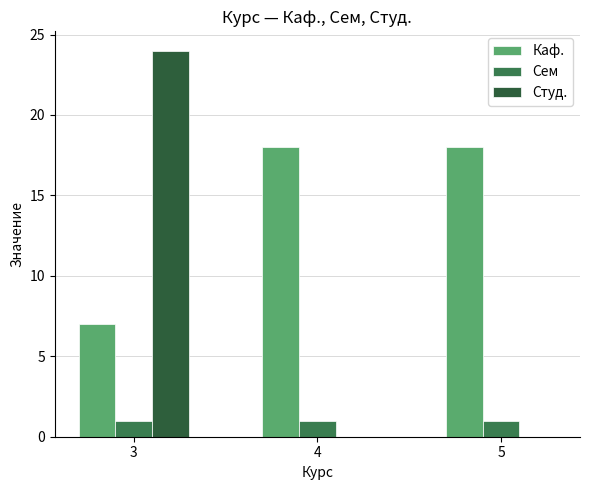

What is the total value across all series at 3?

32